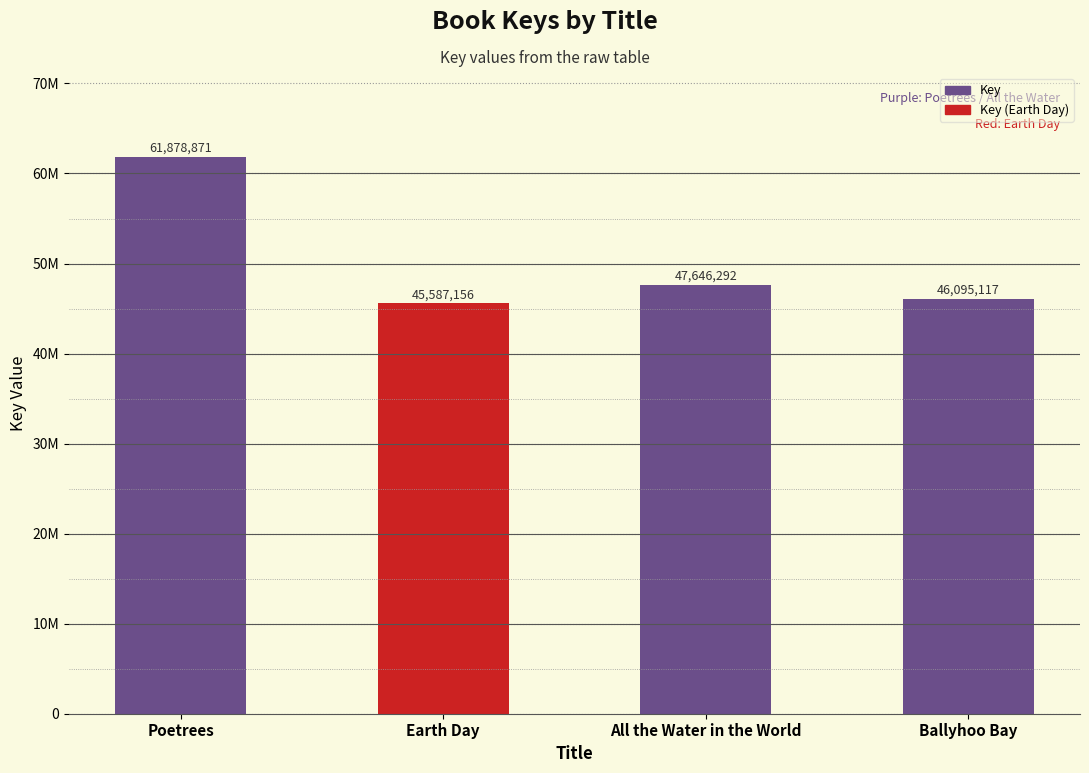

Are the bars horizontal?

No